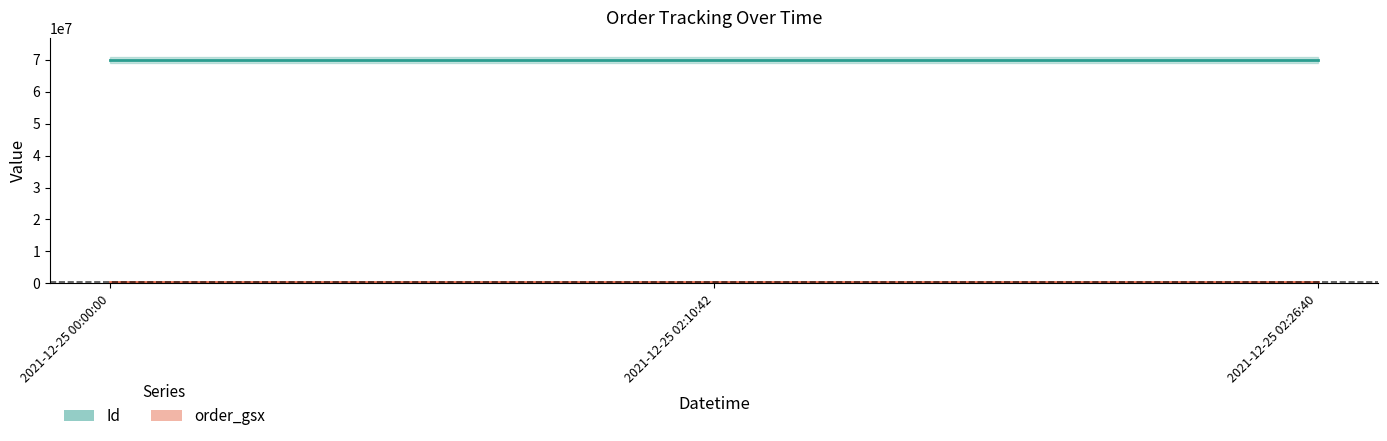

List the labels in order of Id value, largest first.

2021-12-25 02:26:40, 2021-12-25 02:10:42, 2021-12-25 00:00:00